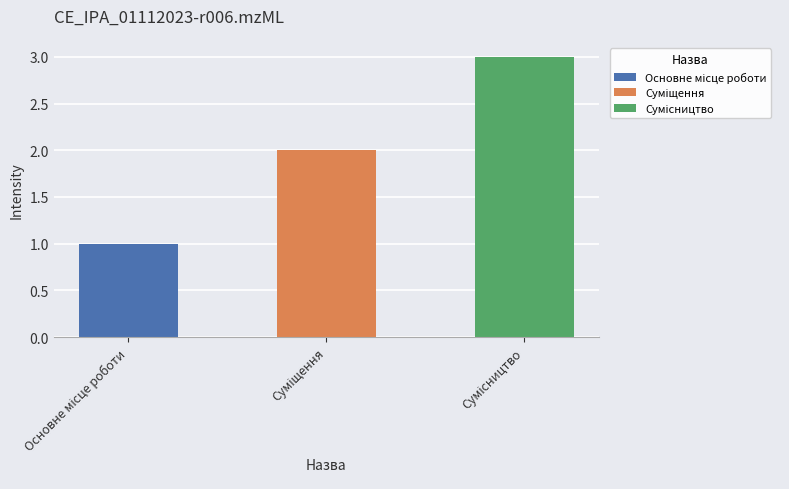

Where does the data first go above 2?

Сумісництво